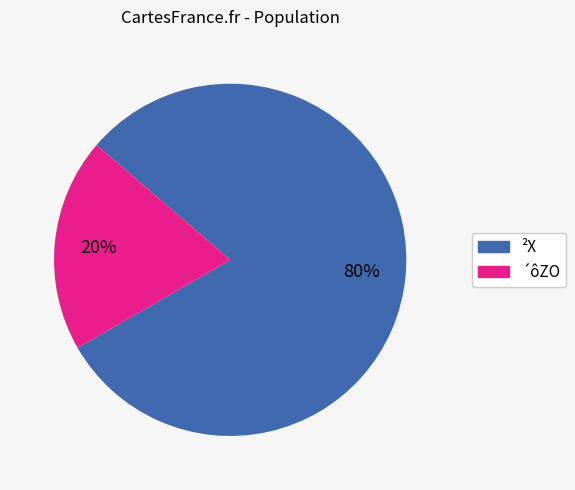

Is there any slice that represents more than half of the pie?

Yes